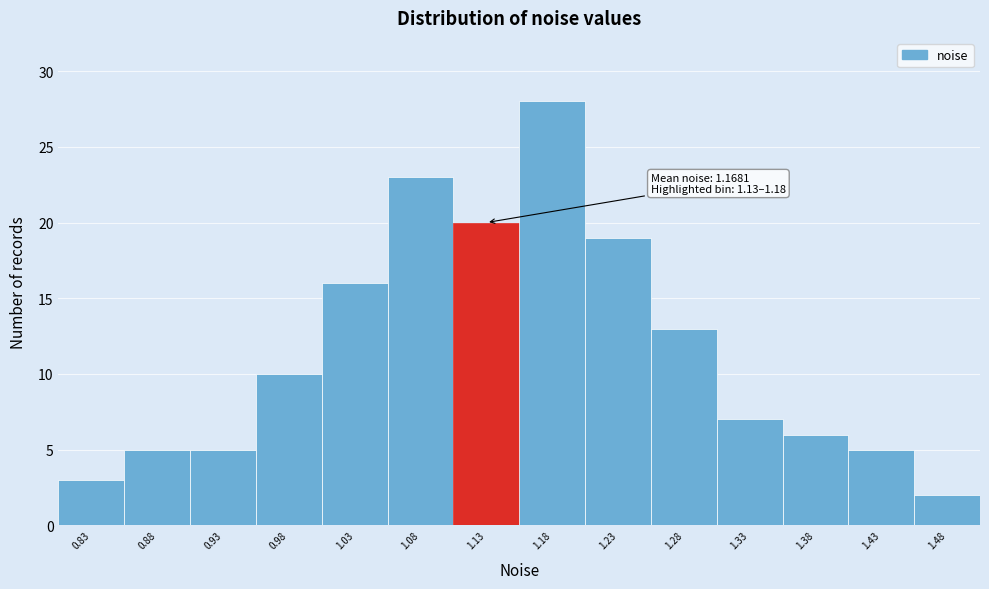

Reading left to right, extract all data points from this chart.

3	5	5	10	16	23	20	28	19	13	7	6	5	2